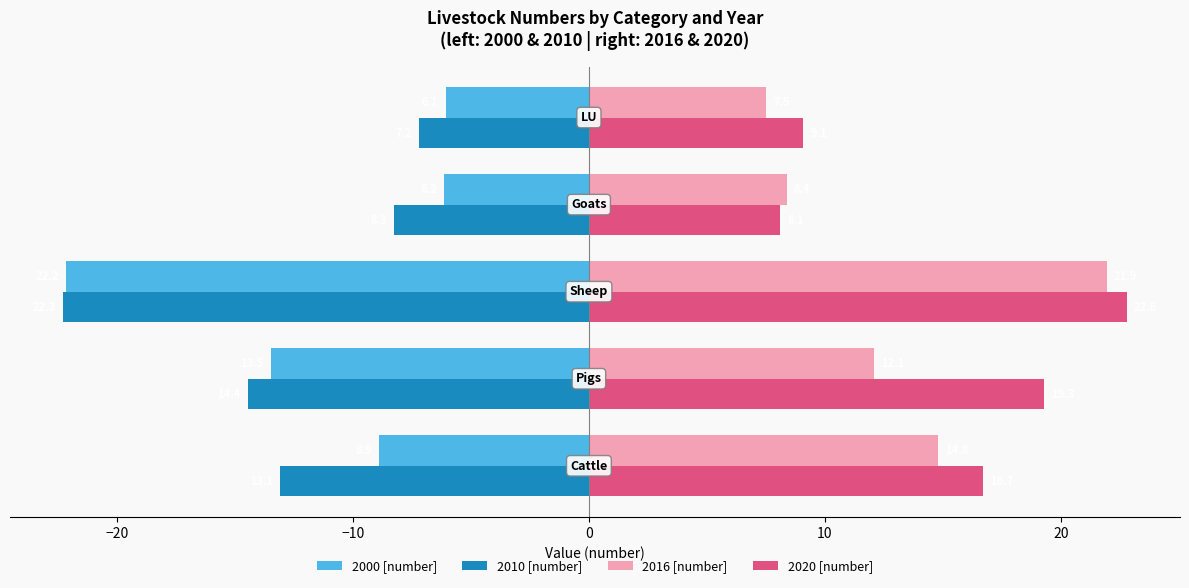

What is the lowest value of the 2010 [number] series?

-22.3